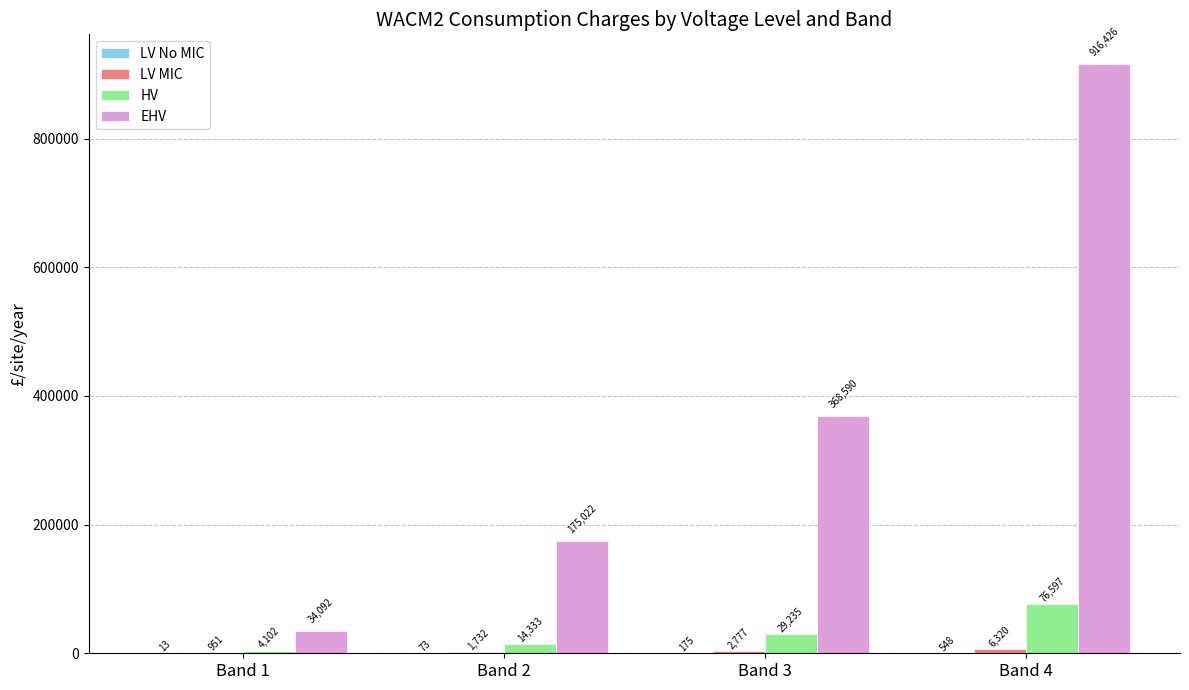

At which category is the sum across all series the highest?

Band 4